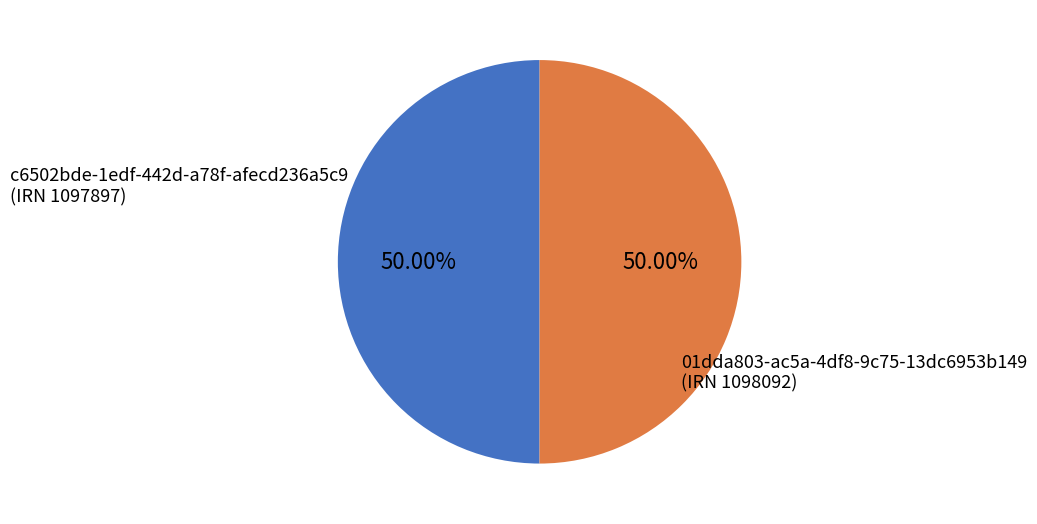

Do c6502bde-1edf-442d-a78f-afecd236a5c9 and 01dda803-ac5a-4df8-9c75-13dc6953b149 together represent more than half of the pie?

Yes